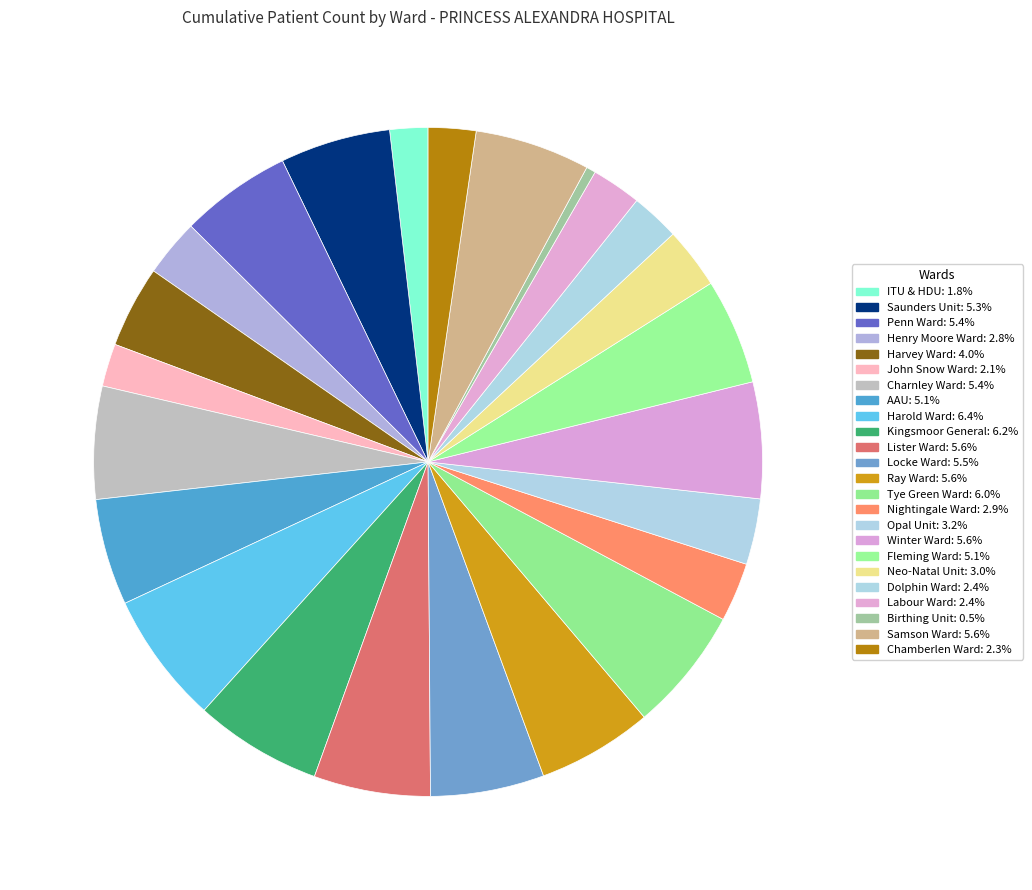

How many slices are in this pie chart?

24